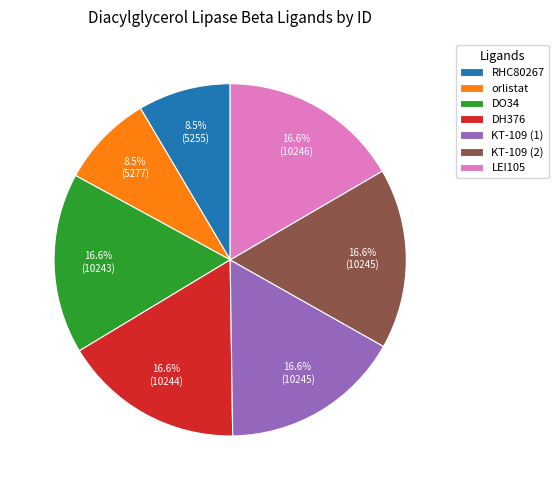

Does orlistat represent more than half of the total?

No